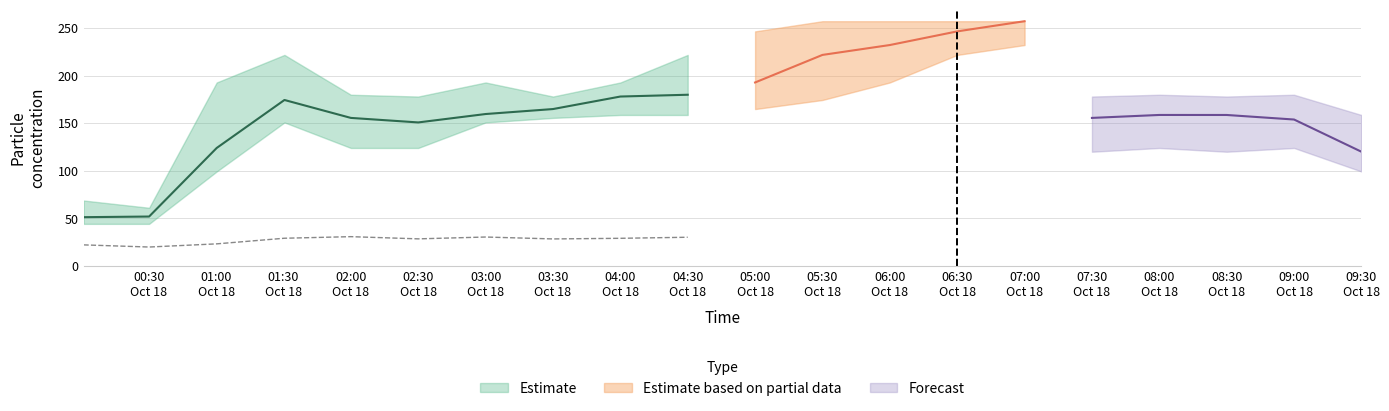

Is the value of SDS_P1 at 2022/10/18 00:30:10 greater than the value of SDS_P2_lower at 2022/10/18 02:30:00?

Yes